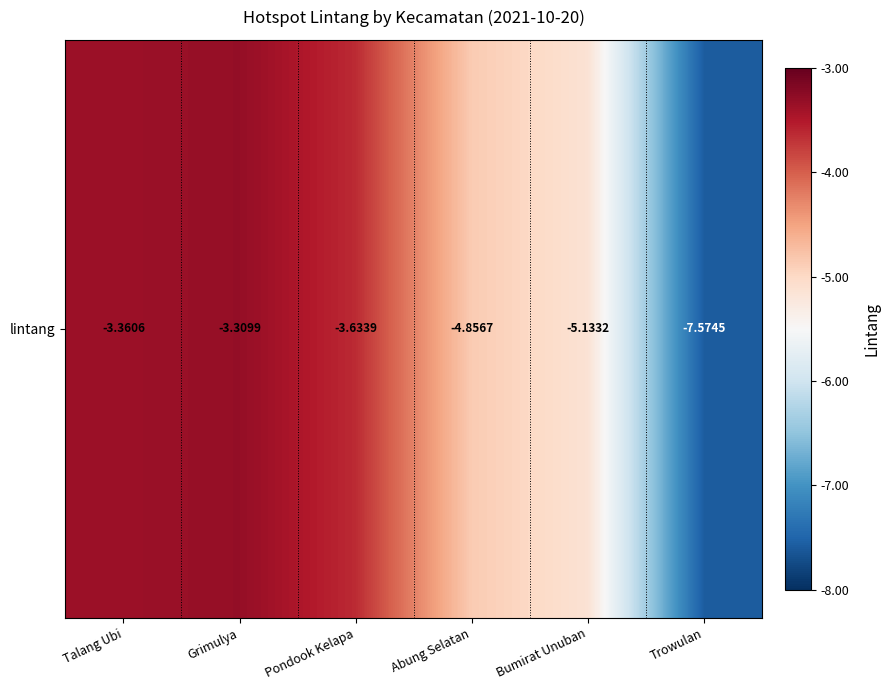

What is the sum of all values?

-27.9